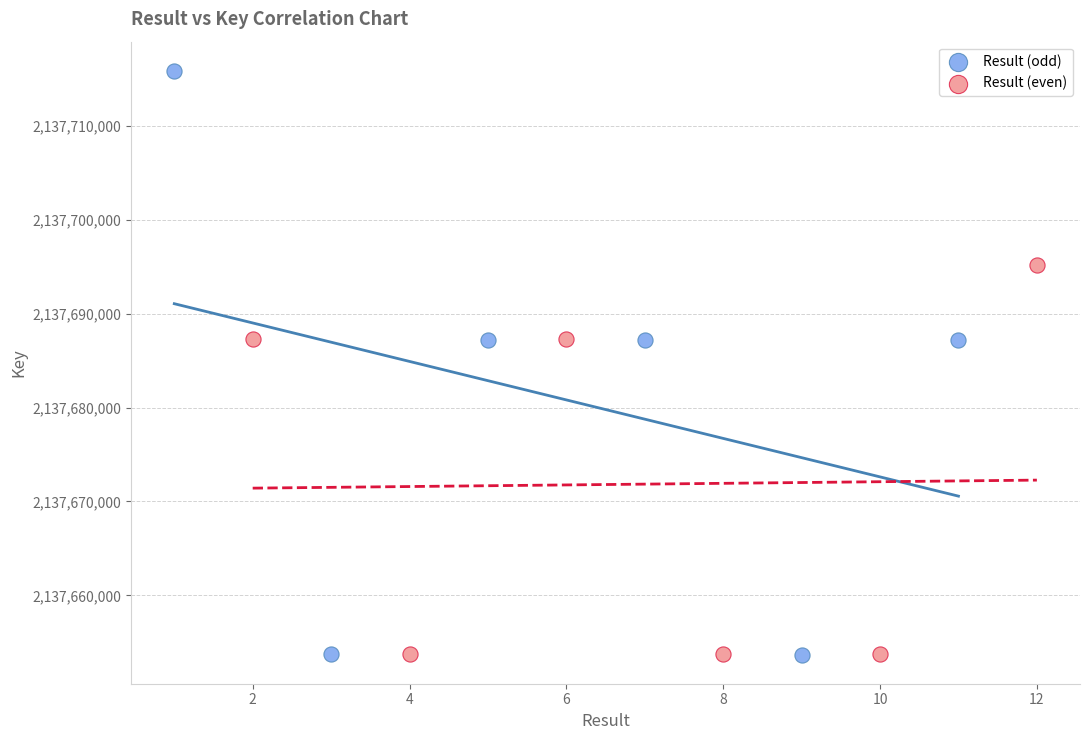

Which series reaches the maximum Y coordinate?

Result (odd)